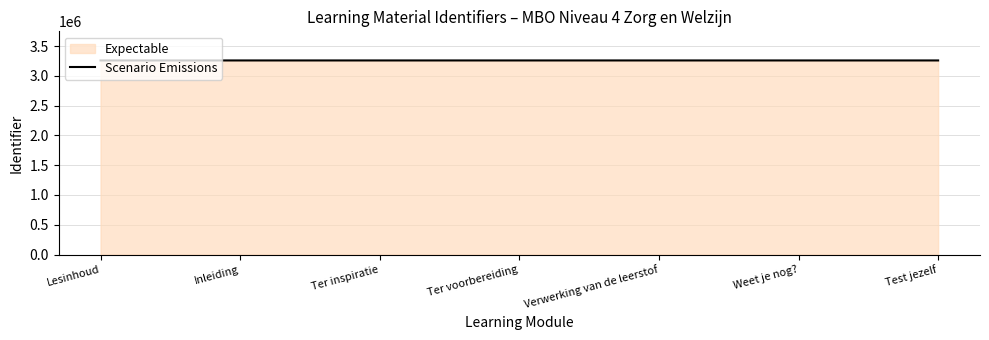

At which label does the data first exceed 3259193?

Verwerking van de leerstof